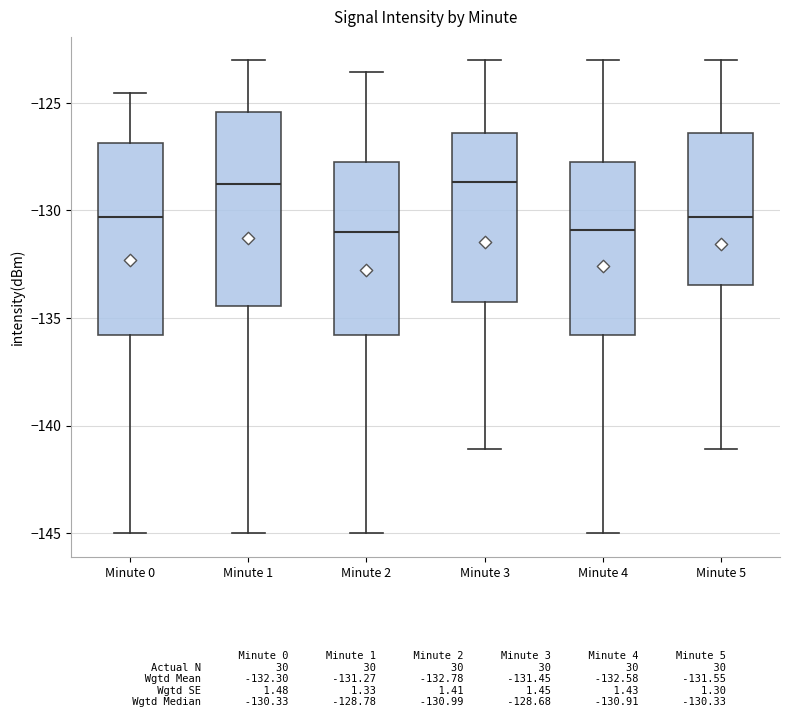

Reading left to right, transcribe this box plot: for each box, give where its median line is, the range the box spans, and where its two whiskers end, as read against the y-axis. The values are not printed on the chart, so give them approximately, as read against the axis.

Minute 0: median -130.5, box -136.0 to -127.0, whiskers -145.0 to -124.5
Minute 1: median -129.0, box -134.5 to -125.5, whiskers -145.0 to -123.0
Minute 2: median -131.0, box -136.0 to -127.5, whiskers -145.0 to -123.5
Minute 3: median -128.5, box -134.0 to -126.5, whiskers -141.0 to -123.0
Minute 4: median -131.0, box -136.0 to -127.5, whiskers -145.0 to -123.0
Minute 5: median -130.5, box -133.5 to -126.5, whiskers -141.0 to -123.0